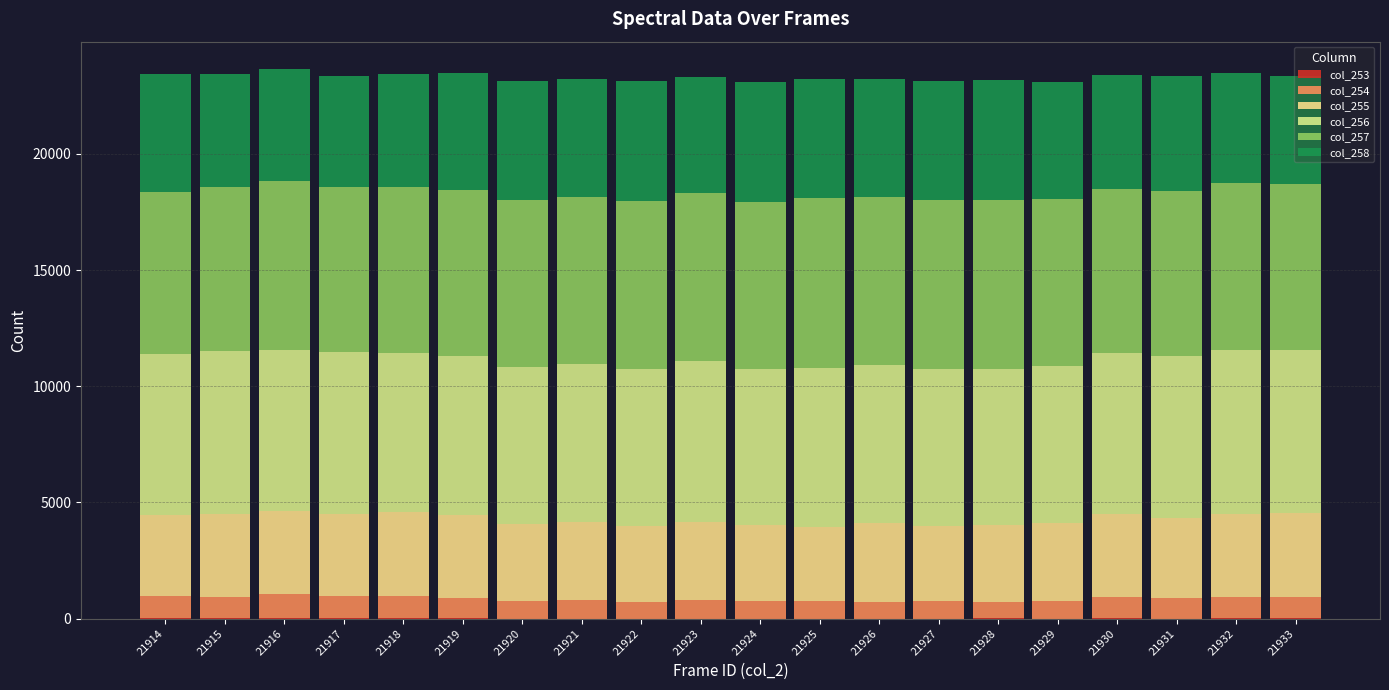

Are the bars horizontal?

No